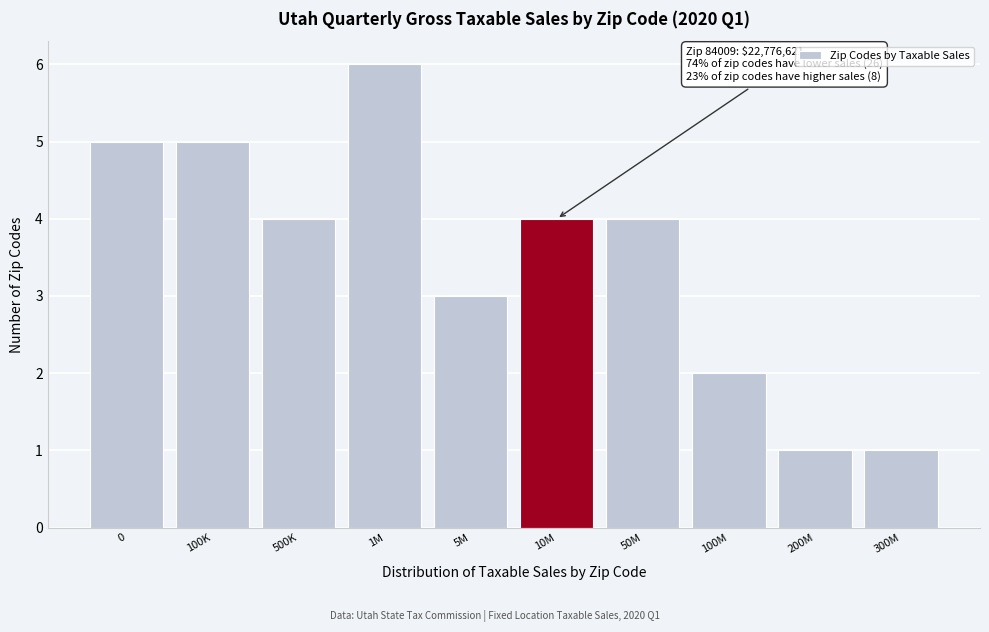

Reading left to right, what are all the values shown in this chart?

5	5	4	6	3	4	4	2	1	1